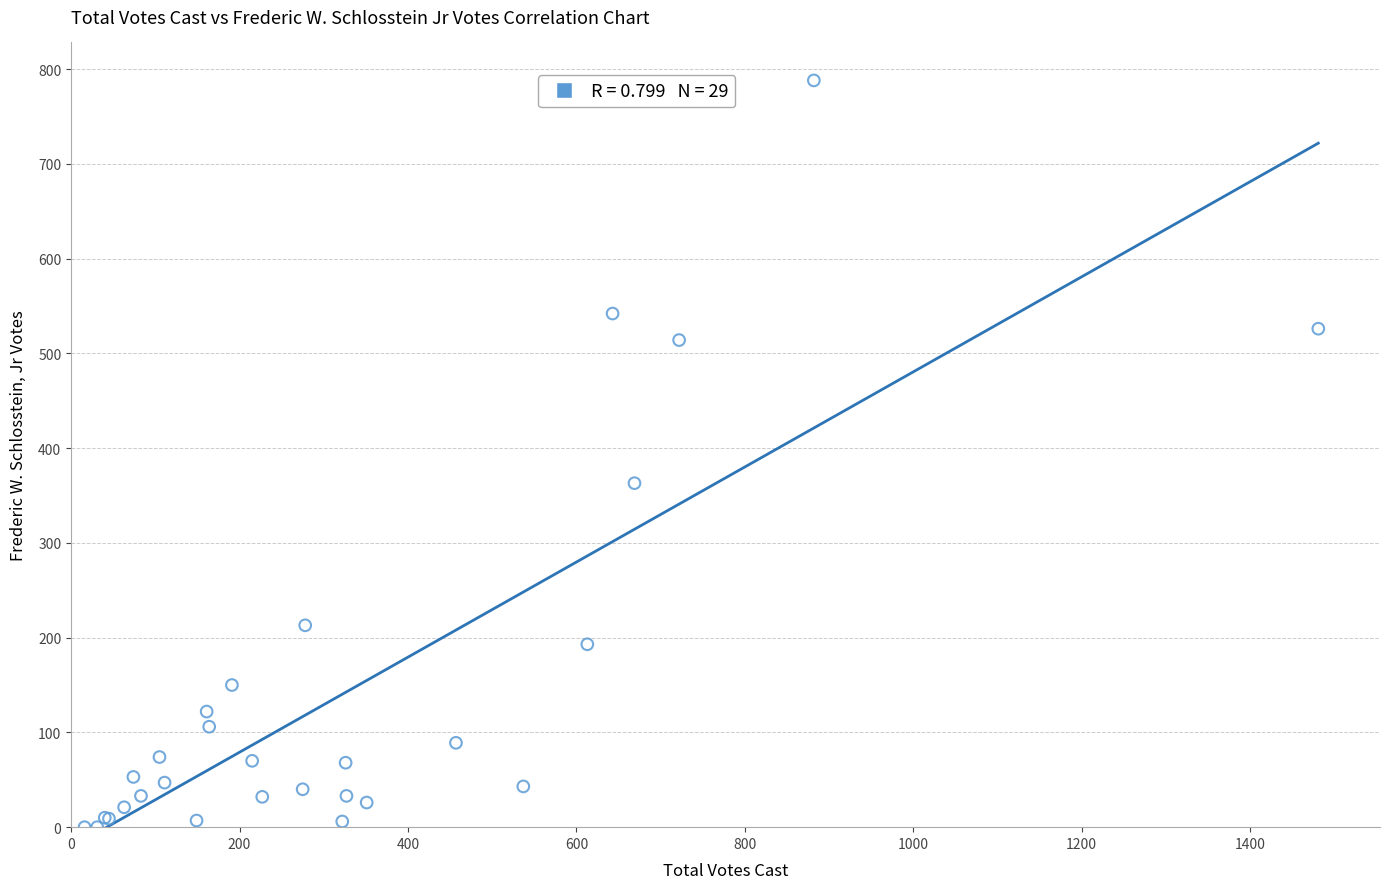

What Y value in the scatter plot is closest to 394?

363